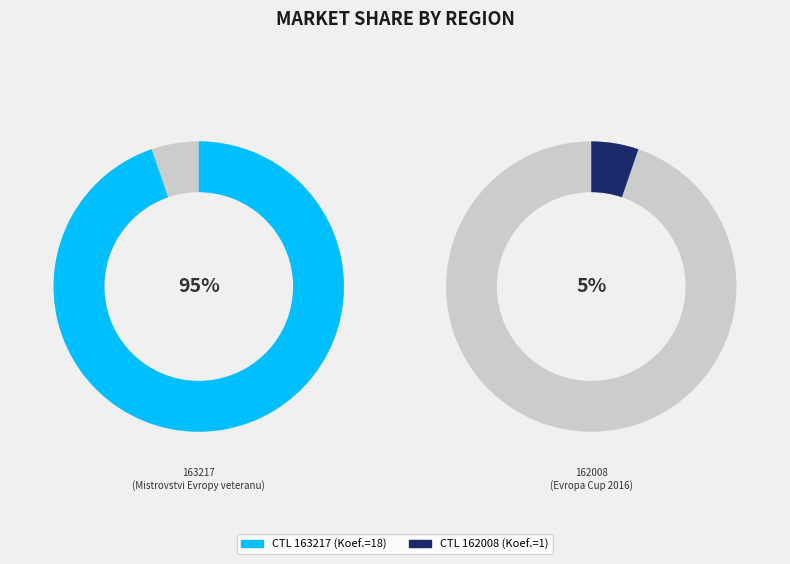

To the nearest percent, what portion does 162008 represent?

5%